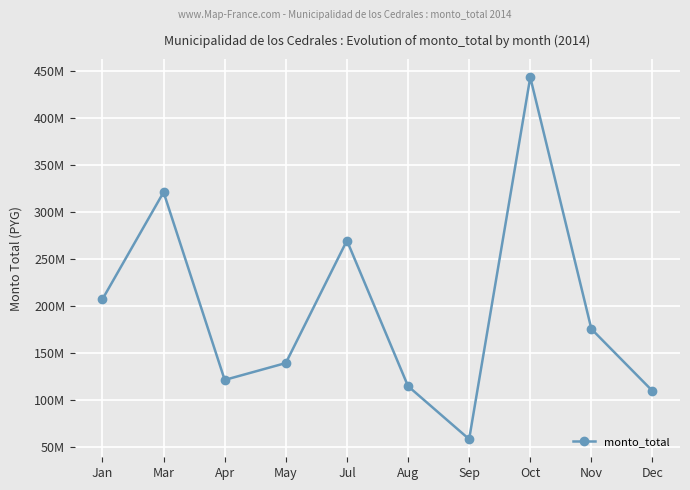

Rank the categories by value from highest to lowest.

Oct, Mar, Jul, Jan, Nov, May, Apr, Aug, Dec, Sep